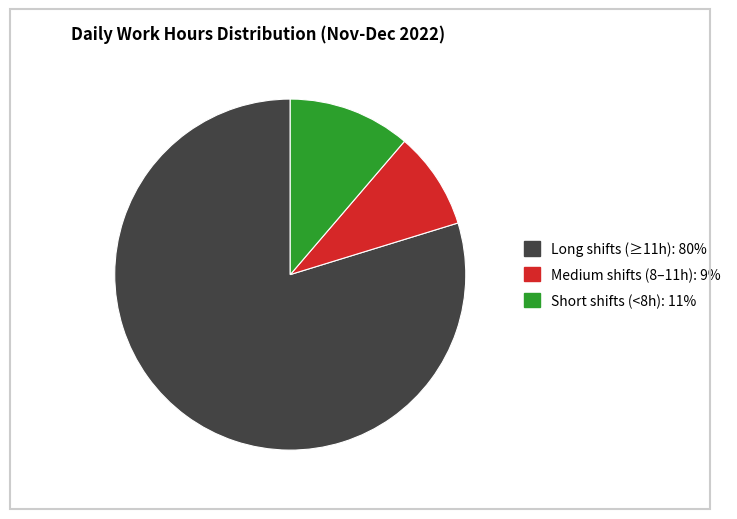

Is there any slice that represents more than half of the pie?

Yes